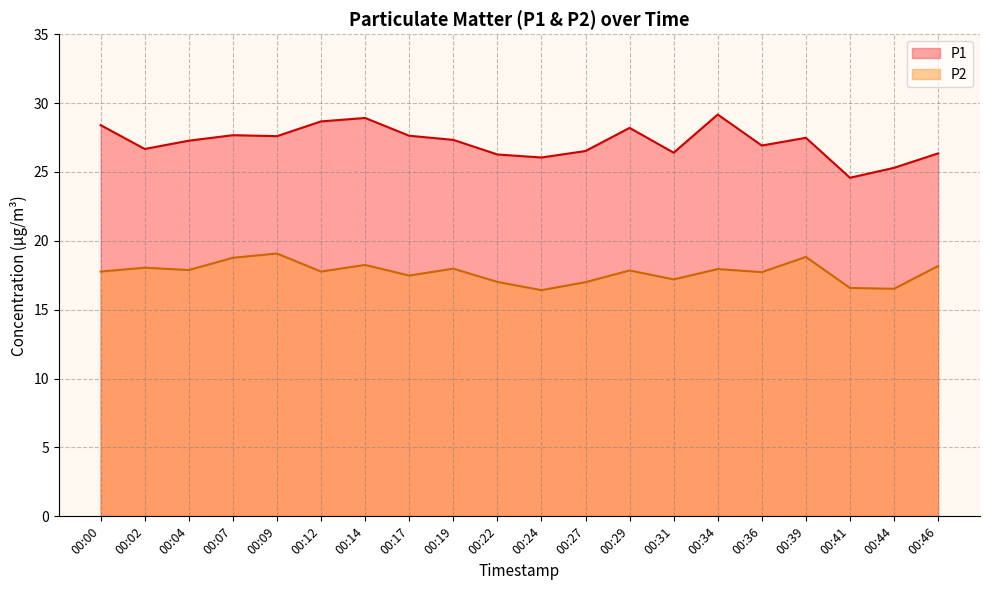

Which series has the largest range (max minus min)?

P1